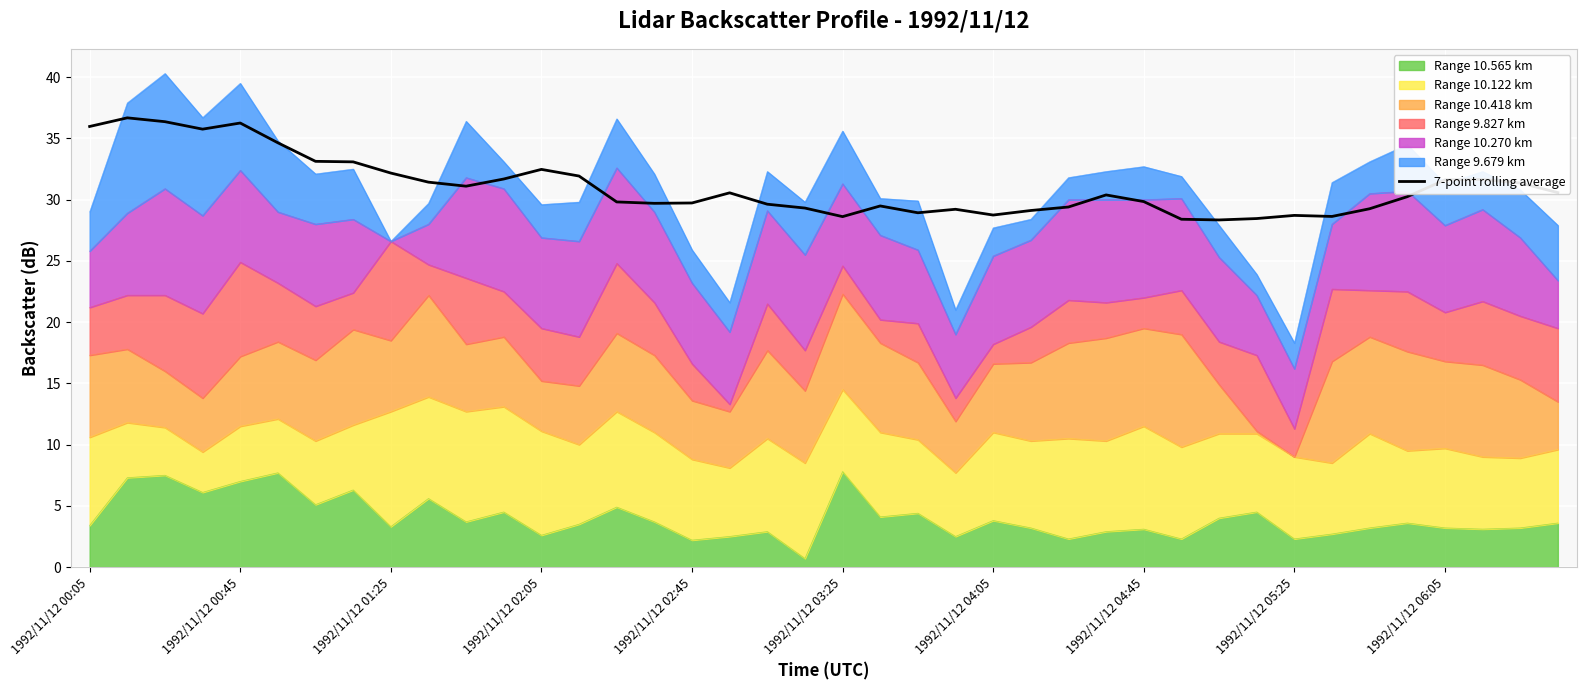

What is the sum of all values?

1242.4